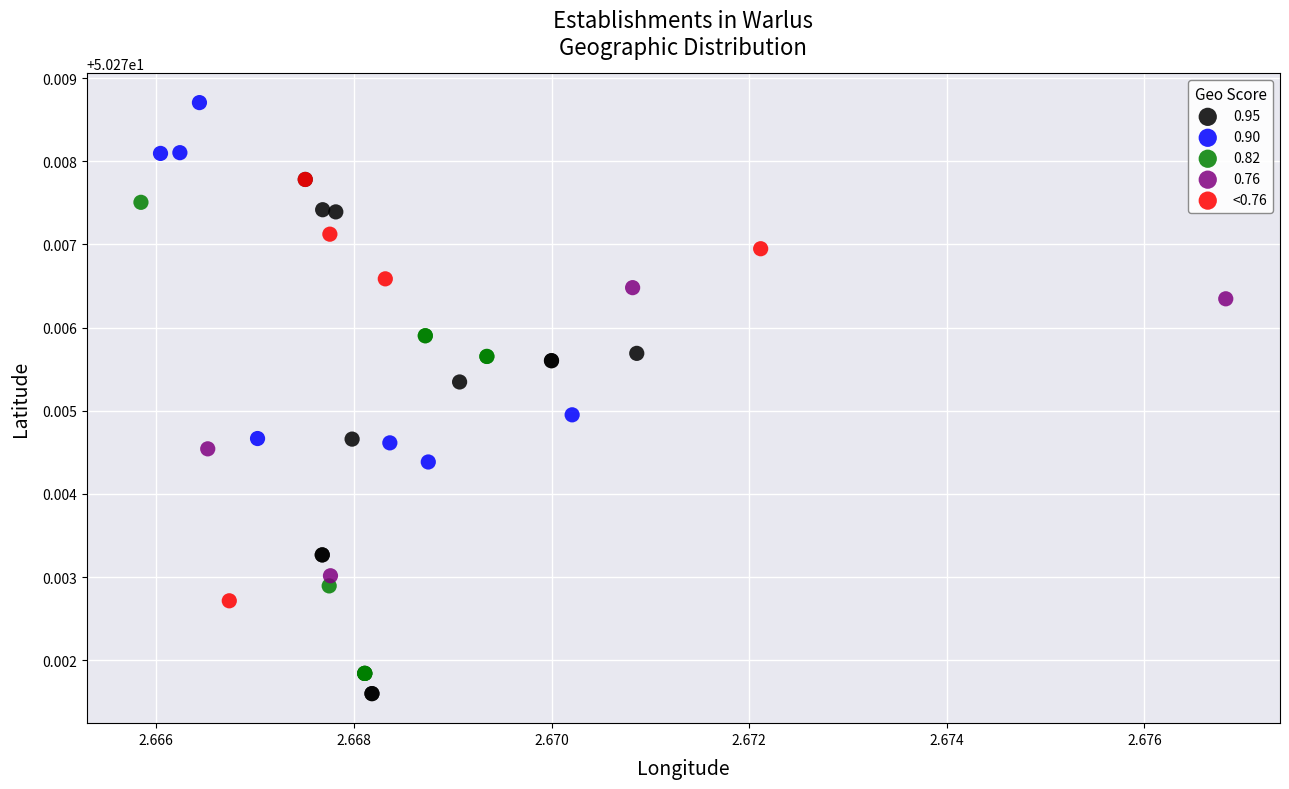

Which series contains the highest Y value?

0.90